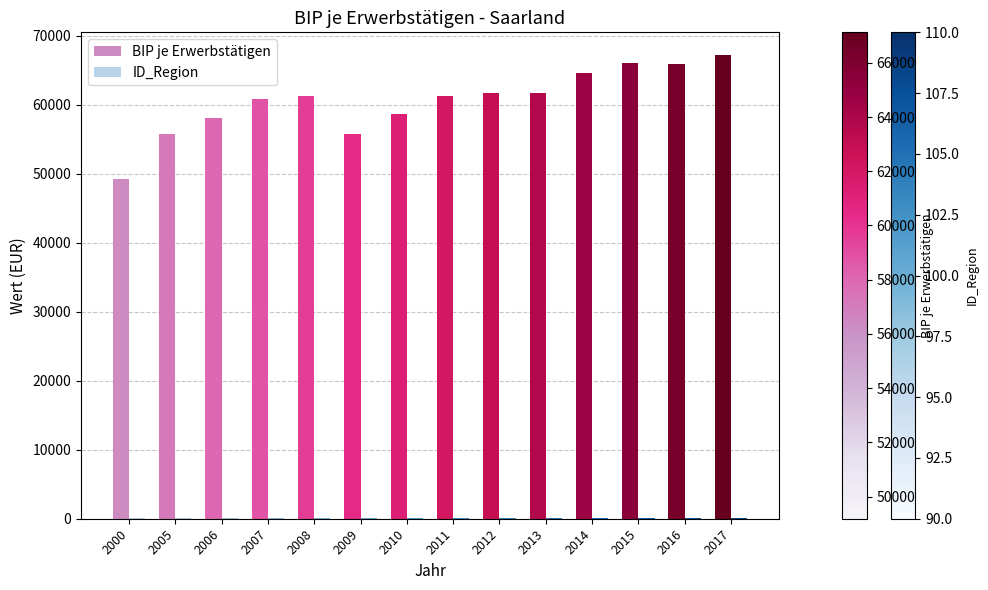

How many groups of bars are there?

14